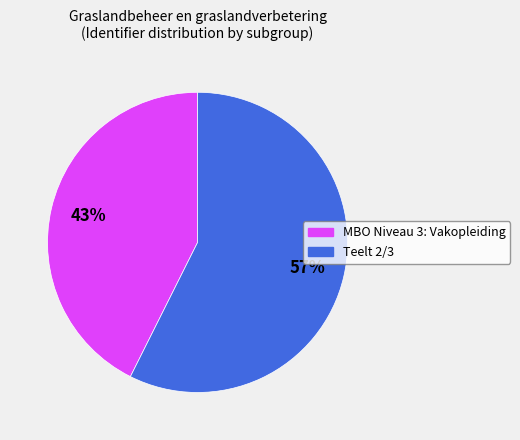

Does any single category account for the majority?

Yes